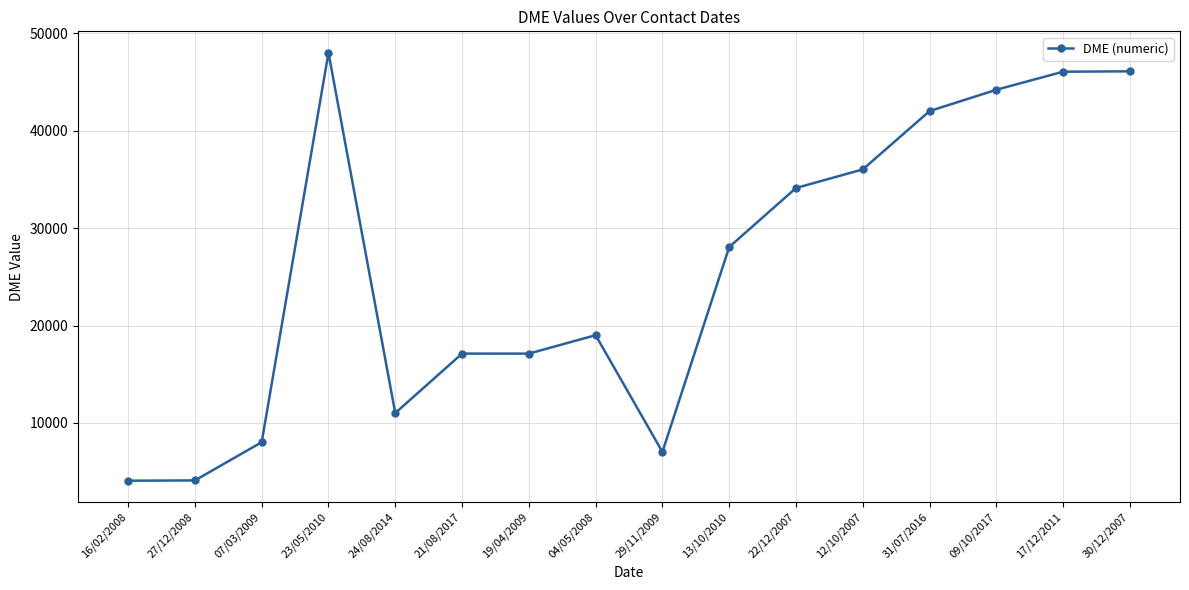

What is the smallest value displayed?

4065